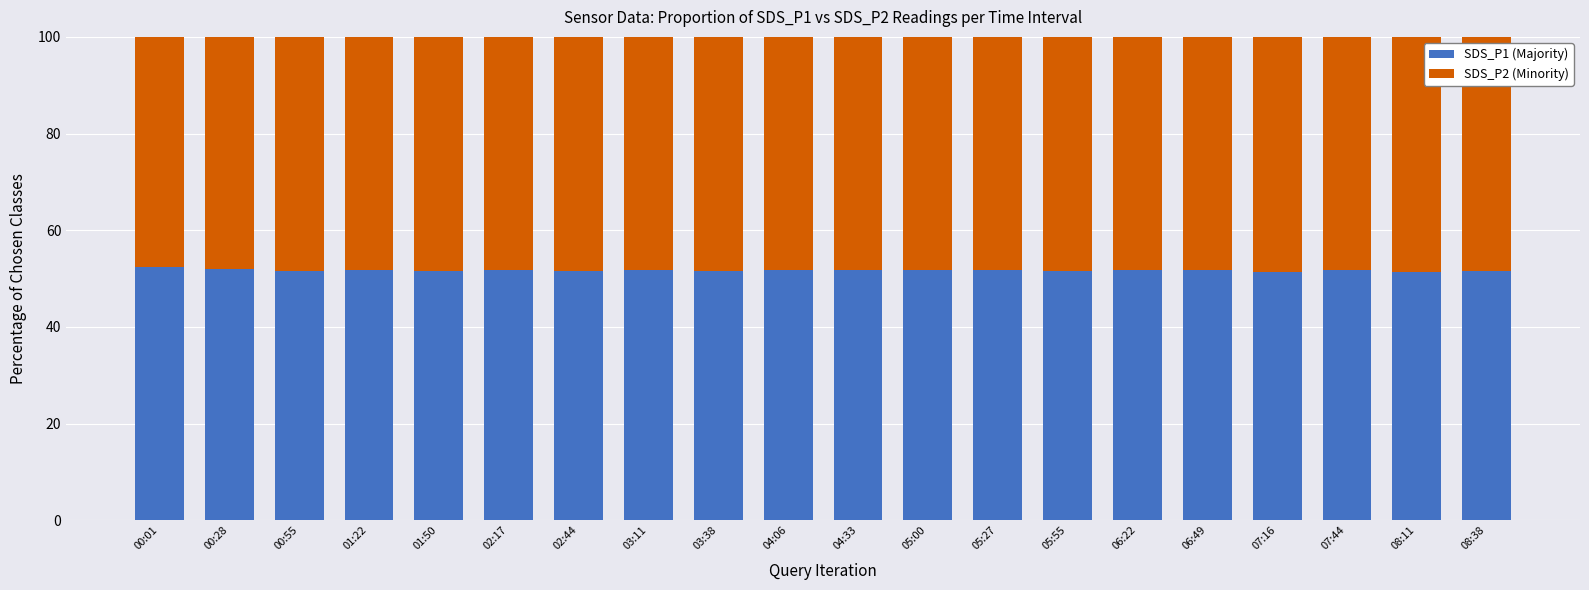

What are all the series names shown in the legend?

SDS_P1 (Majority), SDS_P2 (Minority)